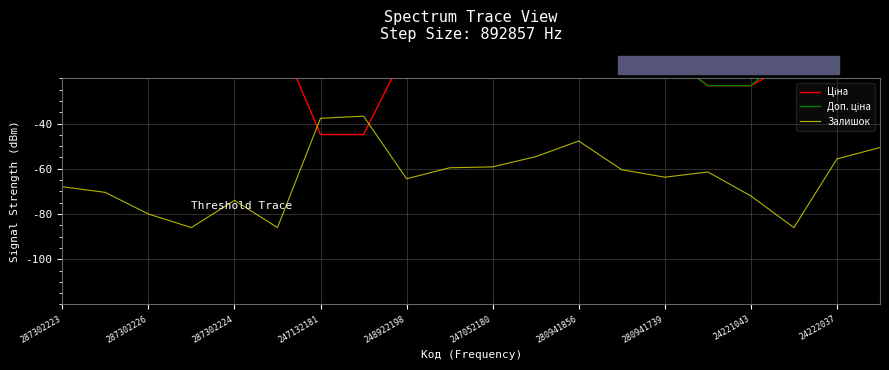

What is the minimum value shown in the chart?

-86.0